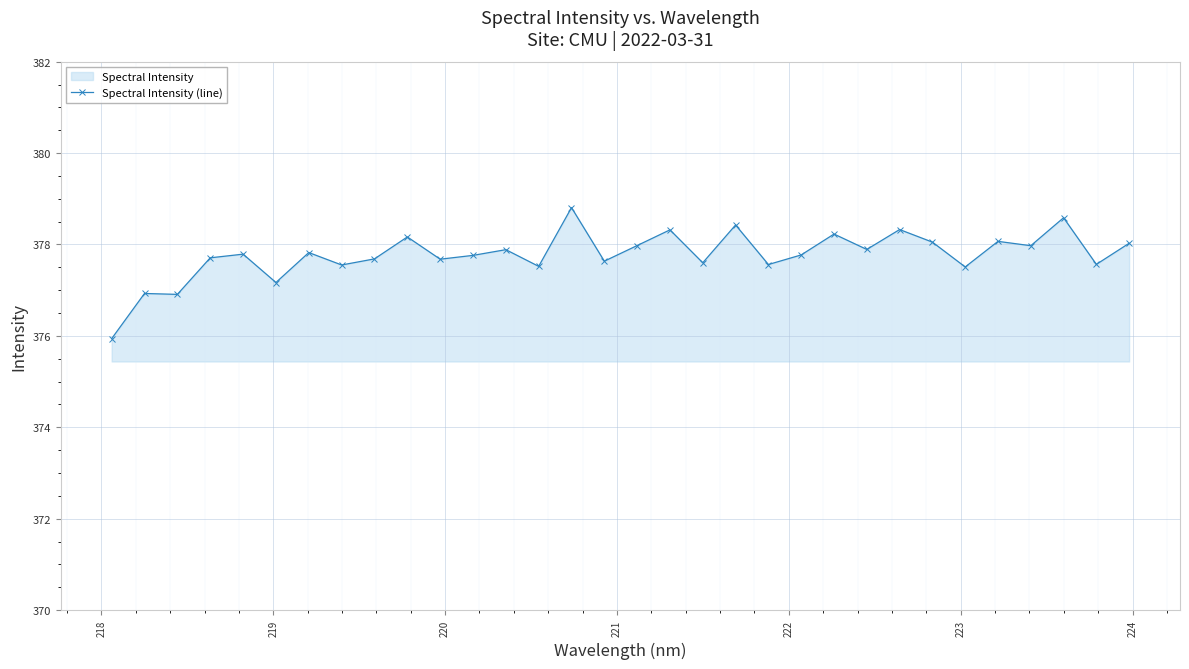

How many lines are shown in the chart?

1